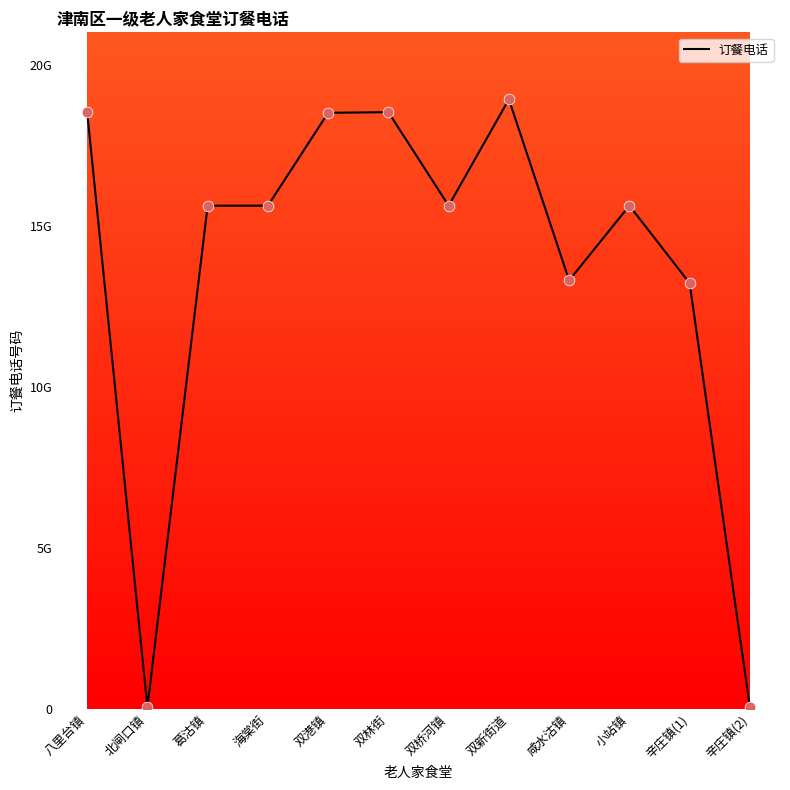

What is the ratio of the value at 双港镇 to the value at 八里台镇?

1.0